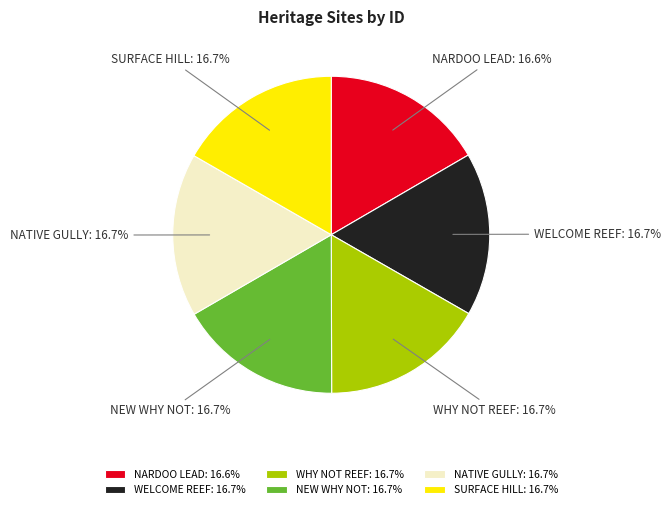

Does WELCOME REEF represent more than half of the total?

No